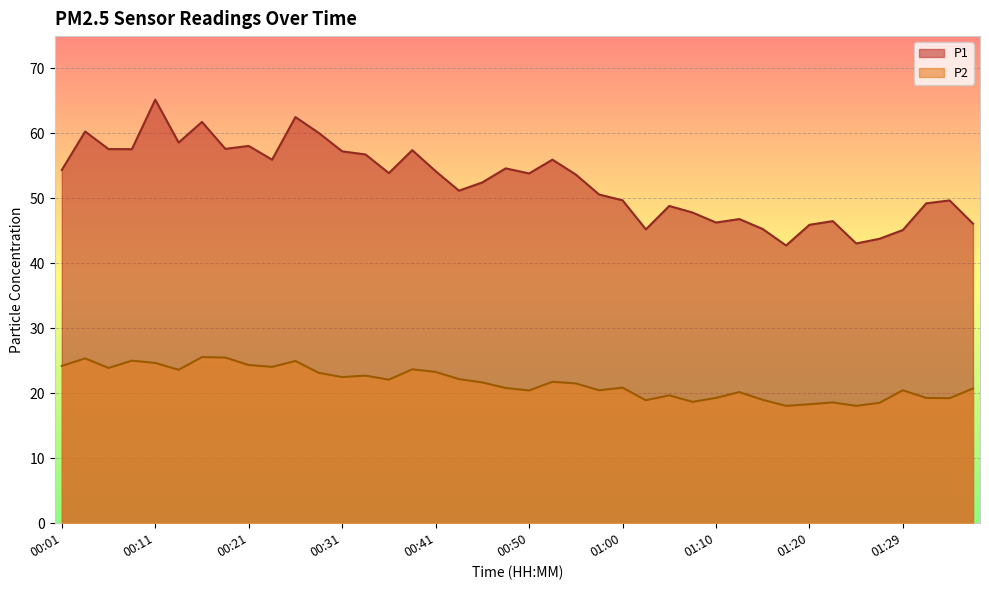

What is the difference between the highest and lowest values at 00:18?

32.1